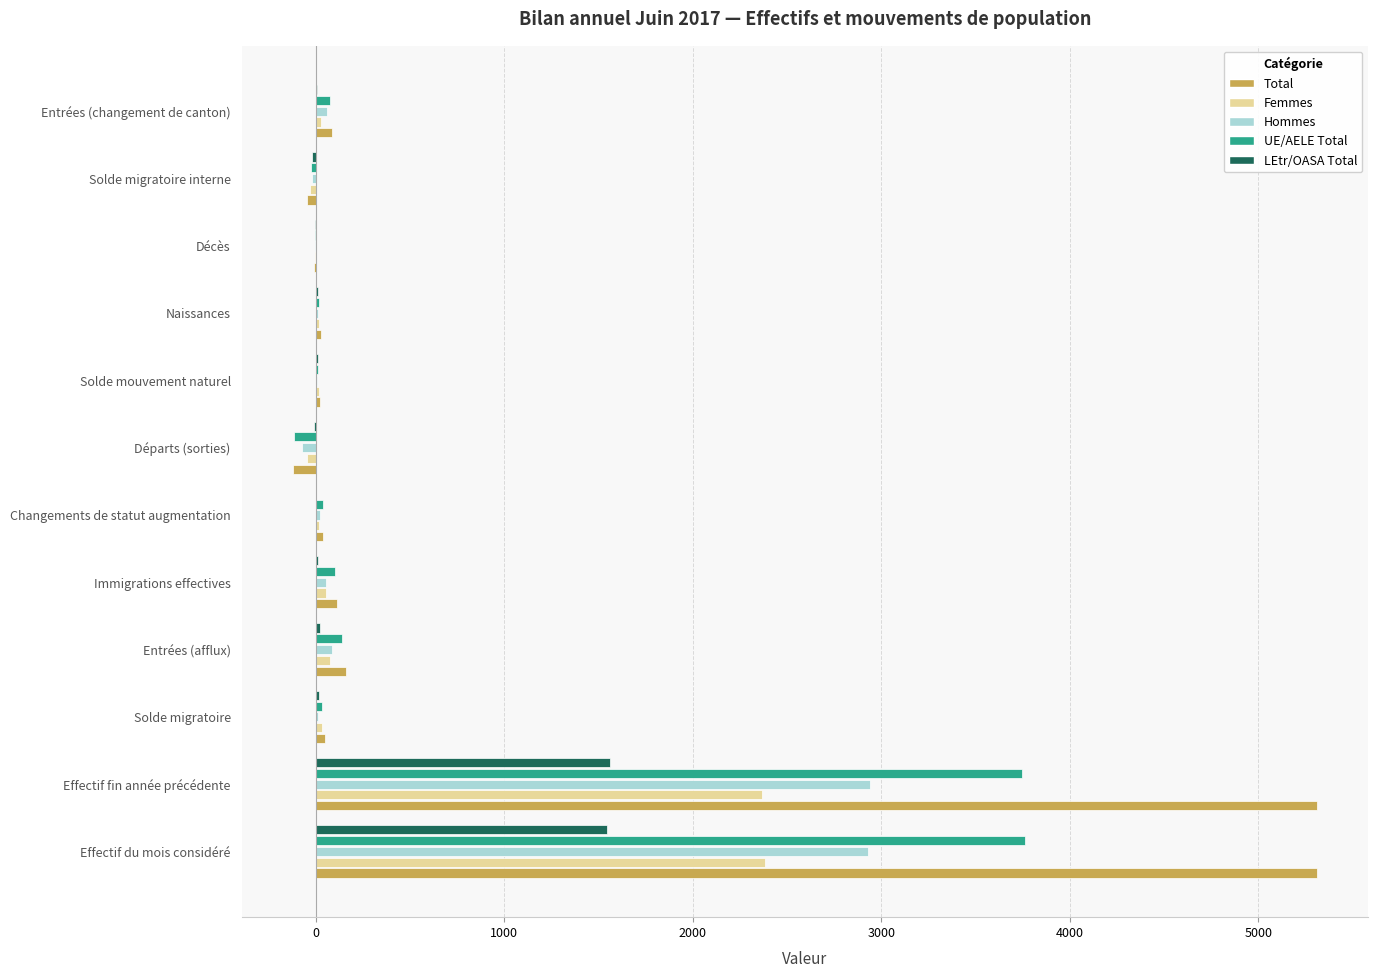

Is the value of Hommes at Naissances greater than the value of UE/AELE Total at Départs (sorties)?

Yes